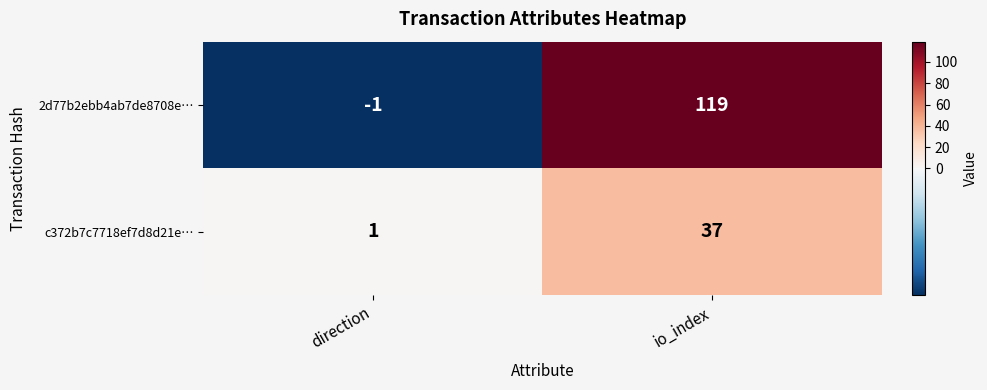

The c372b7c7718ef7d8d21e… series shows 0 at direction. True or false?

False